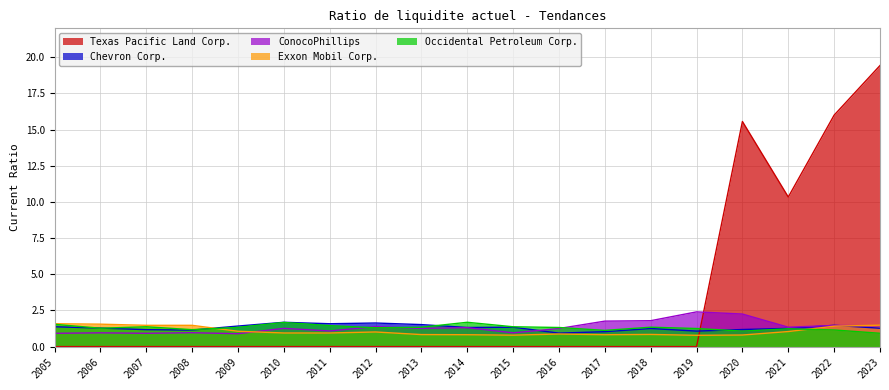

Reading right to left, transcribe all the data shown in this chart.

Texas Pacific Land Corp.: 2023=19.4	2022=16.0	2021=10.3	2020=15.6	2019=0.0	2018=0.0	2017=0.0	2016=0.0	2015=0.0	2014=0.0	2013=0.0	2012=0.0	2011=0.0	2010=0.0	2009=0.0	2008=0.0	2007=0.0	2006=0.0	2005=0.0
Chevron Corp.: 2023=1.3	2022=1.5	2021=1.3	2020=1.2	2019=1.1	2018=1.2	2017=1.0	2016=0.9	2015=1.3	2014=1.3	2013=1.5	2012=1.6	2011=1.6	2010=1.7	2009=1.4	2008=1.1	2007=1.2	2006=1.3	2005=1.4
ConocoPhillips: 2023=1.4	2022=1.5	2021=1.3	2020=2.2	2019=2.4	2018=1.8	2017=1.8	2016=1.2	2015=0.9	2014=1.3	2013=1.3	2012=1.4	2011=1.1	2010=1.3	2009=0.9	2008=1.0	2007=0.9	2006=0.9	2005=0.9
Exxon Mobil Corp.: 2023=1.5	2022=1.4	2021=1.0	2020=0.8	2019=0.8	2018=0.8	2017=0.8	2016=0.9	2015=0.8	2014=0.8	2013=0.8	2012=1.0	2011=0.9	2010=0.9	2009=1.1	2008=1.5	2007=1.5	2006=1.6	2005=1.6
Occidental Petroleum Corp.: 2023=0.9	2022=1.1	2021=1.2	2020=1.1	2019=1.2	2018=1.3	2017=1.1	2016=1.3	2015=1.4	2014=1.7	2013=1.3	2012=1.3	2011=1.4	2010=1.7	2009=1.3	2008=1.2	2007=1.4	2006=1.3	2005=1.5